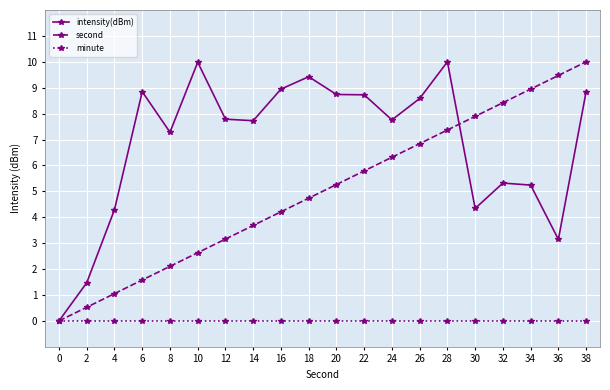

At 26, list the series in order from smallest to largest.

minute, second, intensity(dBm)